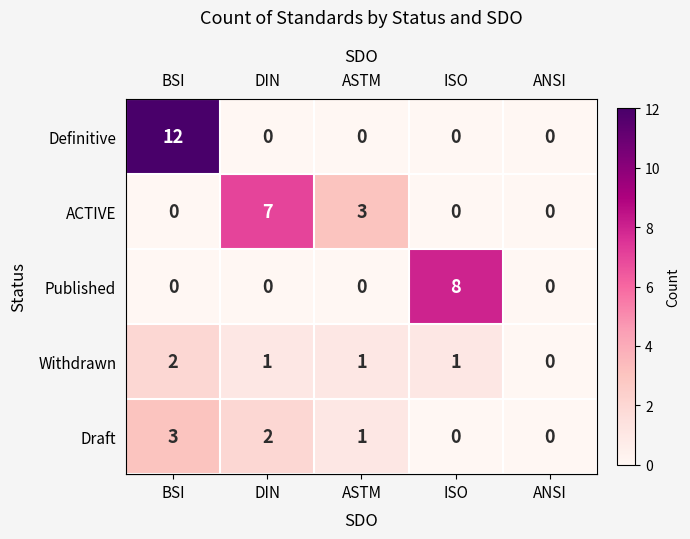

At which category does the chart reach its peak across all series?

BSI